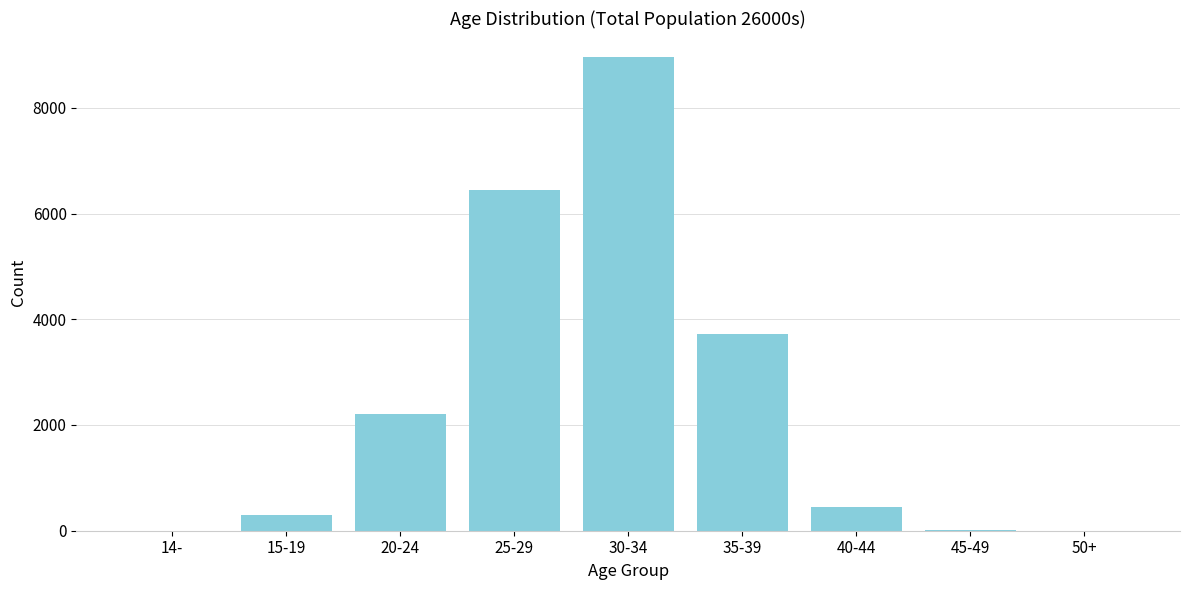

What is the change in value from 30-34 to 35-39?

-5240